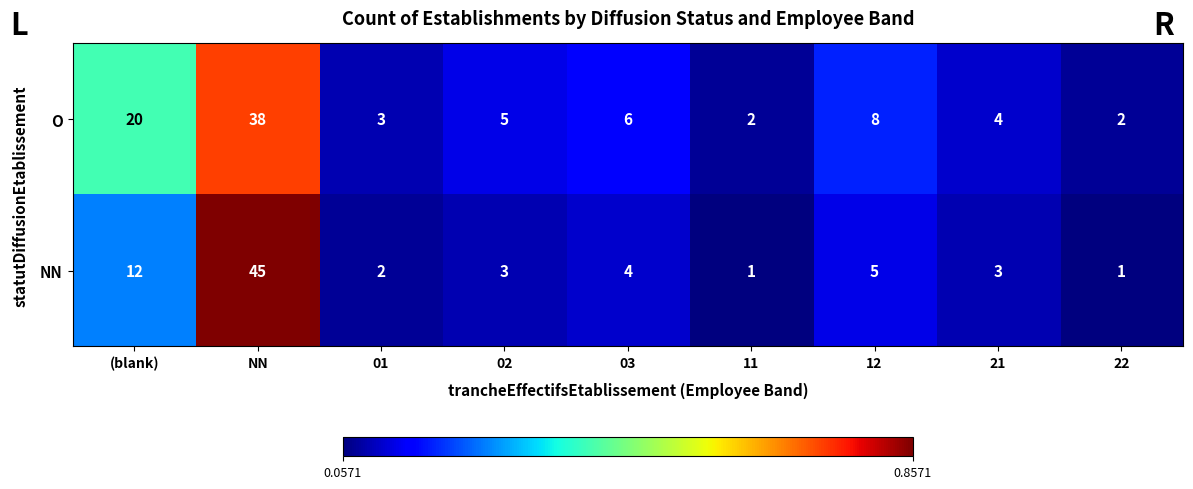

The value of NN at 21 is 3. True or false?

True